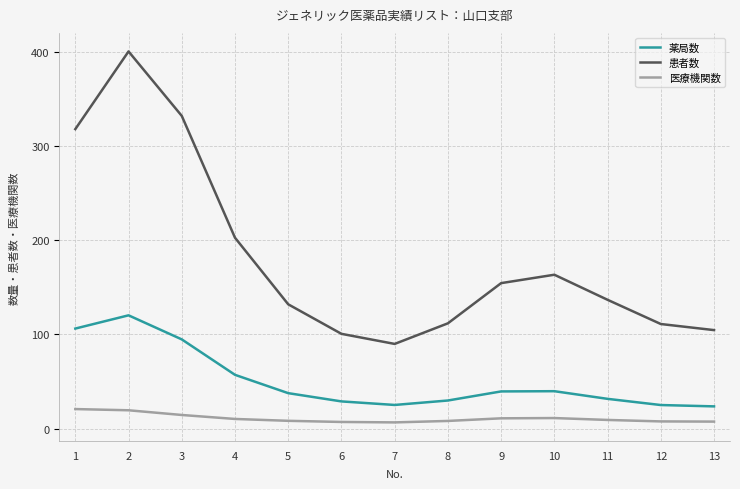

The value of 薬局数 at 12 is 25.1. True or false?

True